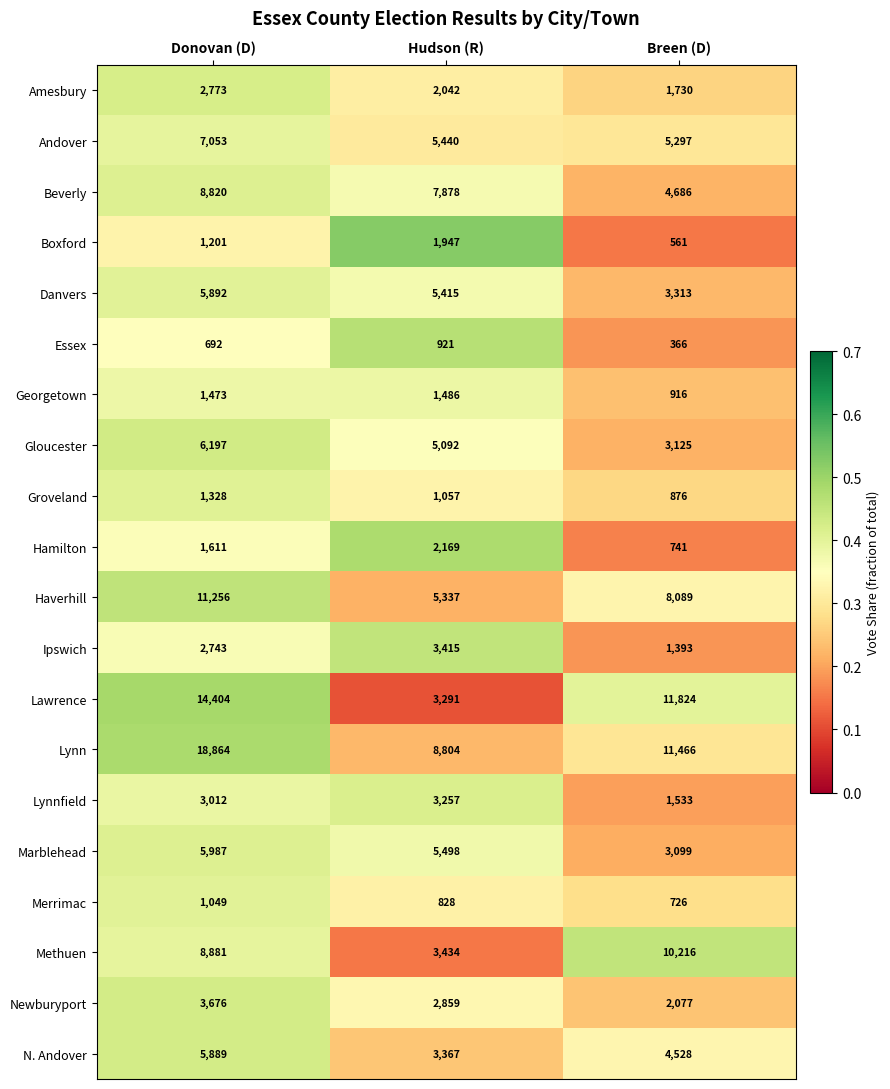

Between Donovan (D) and Breen (D), which series saw the biggest shift?

Lynn